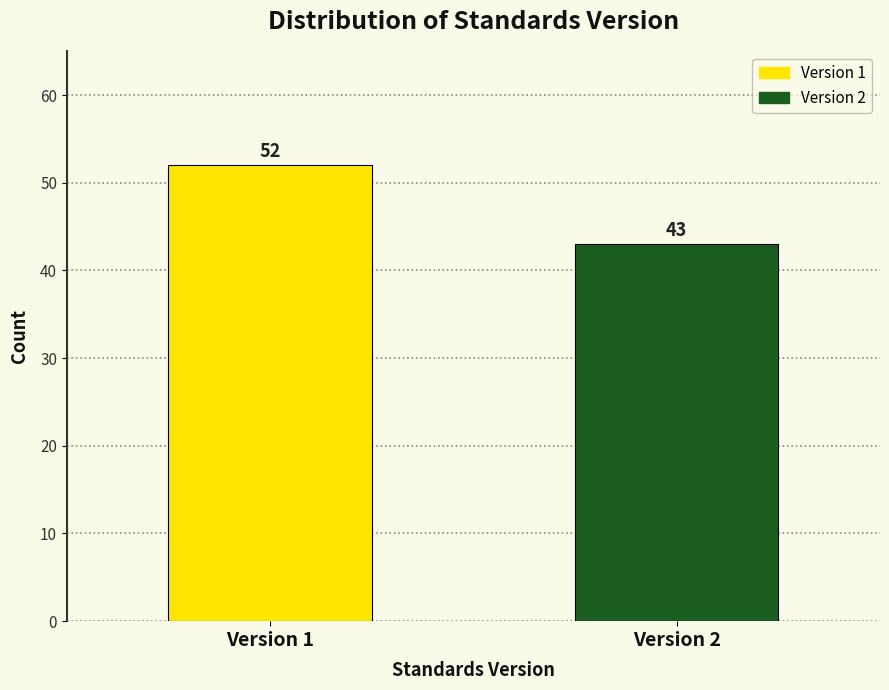

Reading left to right, what are all the values shown in this chart?

Version 1=52	Version 2=43